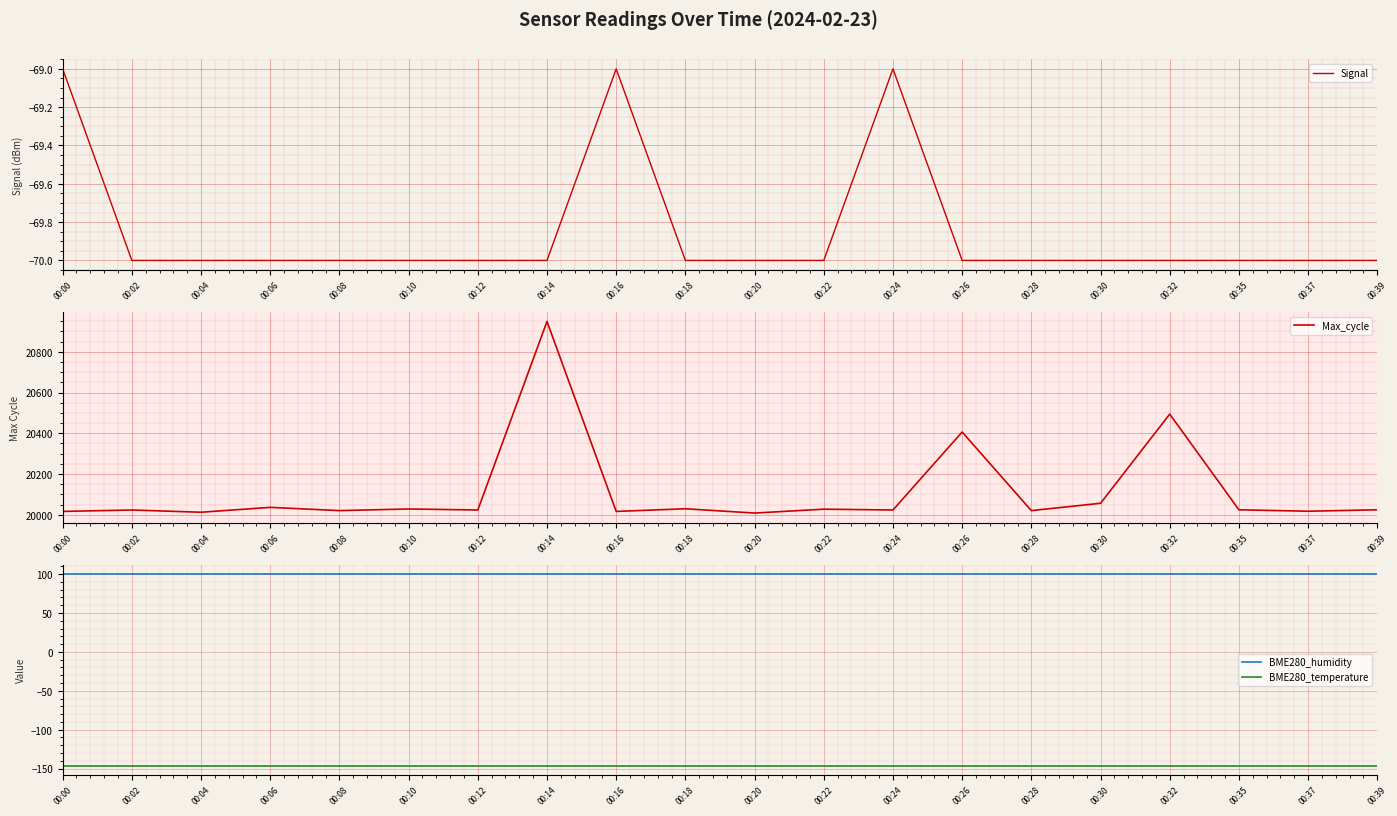

Reading left to right, what are all the values shown in this chart?

Signal: 00:00=-69.0	00:02=-70.0	00:04=-70.0	00:06=-70.0	00:08=-70.0	00:10=-70.0	00:12=-70.0	00:14=-70.0	00:16=-69.0	00:18=-70.0	00:20=-70.0	00:22=-70.0	00:24=-69.0	00:26=-70.0	00:28=-70.0	00:30=-70.0	00:32=-70.0	00:35=-70.0	00:37=-70.0	00:39=-70.0
Max_cycle: 00:00=20016.0	00:02=20023.0	00:04=20012.0	00:06=20036.0	00:08=20020.0	00:10=20028.0	00:12=20023.0	00:14=20949.0	00:16=20016.0	00:18=20029.0	00:20=20008.0	00:22=20027.0	00:24=20023.0	00:26=20406.0	00:28=20020.0	00:30=20056.0	00:32=20494.0	00:35=20024.0	00:37=20017.0	00:39=20024.0
BME280_humidity: 00:00=100.0	00:02=100.0	00:04=100.0	00:06=100.0	00:08=100.0	00:10=100.0	00:12=100.0	00:14=100.0	00:16=100.0	00:18=100.0	00:20=100.0	00:22=100.0	00:24=100.0	00:26=100.0	00:28=100.0	00:30=100.0	00:32=100.0	00:35=100.0	00:37=100.0	00:39=100.0
BME280_temperature: 00:00=-146.3	00:02=-146.3	00:04=-146.3	00:06=-146.3	00:08=-146.3	00:10=-146.3	00:12=-146.3	00:14=-146.3	00:16=-146.3	00:18=-146.3	00:20=-146.3	00:22=-146.3	00:24=-146.3	00:26=-146.3	00:28=-146.3	00:30=-146.3	00:32=-146.3	00:35=-146.3	00:37=-146.3	00:39=-146.3